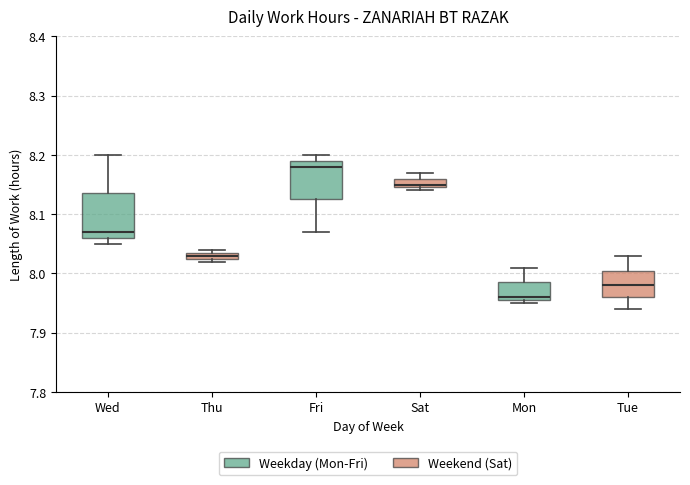

Where is the lower edge of the box for Mon on the y-axis? The values are not printed on the chart, so give them approximately, as read against the axis.

7.96